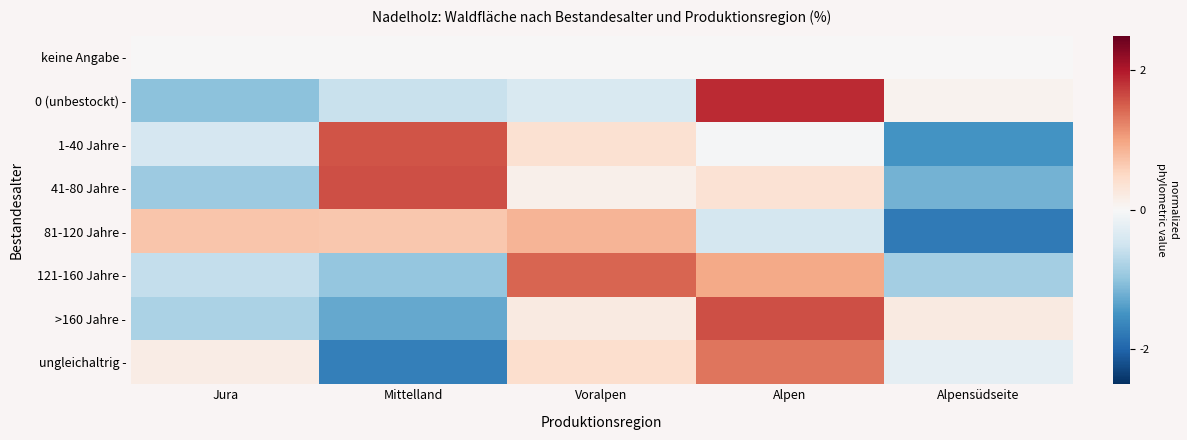

Reading left to right, transcribe all the data shown in this chart.

keine Angabe -: Jura=0.0	Mittelland=0.0	Voralpen=0.0	Alpen=0.0	Alpensüdseite=0.0
0 (unbestockt) -: Jura=-1.0	Mittelland=-0.5	Voralpen=-0.4	Alpen=1.9	Alpensüdseite=0.1
1-40 Jahre -: Jura=-0.4	Mittelland=1.6	Voralpen=0.4	Alpen=-0.0	Alpensüdseite=-1.5
41-80 Jahre -: Jura=-0.9	Mittelland=1.6	Voralpen=0.1	Alpen=0.4	Alpensüdseite=-1.2
81-120 Jahre -: Jura=0.7	Mittelland=0.7	Voralpen=0.9	Alpen=-0.4	Alpensüdseite=-1.8
121-160 Jahre -: Jura=-0.6	Mittelland=-1.0	Voralpen=1.4	Alpen=1.0	Alpensüdseite=-0.8
>160 Jahre -: Jura=-0.8	Mittelland=-1.3	Voralpen=0.2	Alpen=1.6	Alpensüdseite=0.2
ungleichaltrig -: Jura=0.2	Mittelland=-1.7	Voralpen=0.4	Alpen=1.3	Alpensüdseite=-0.2